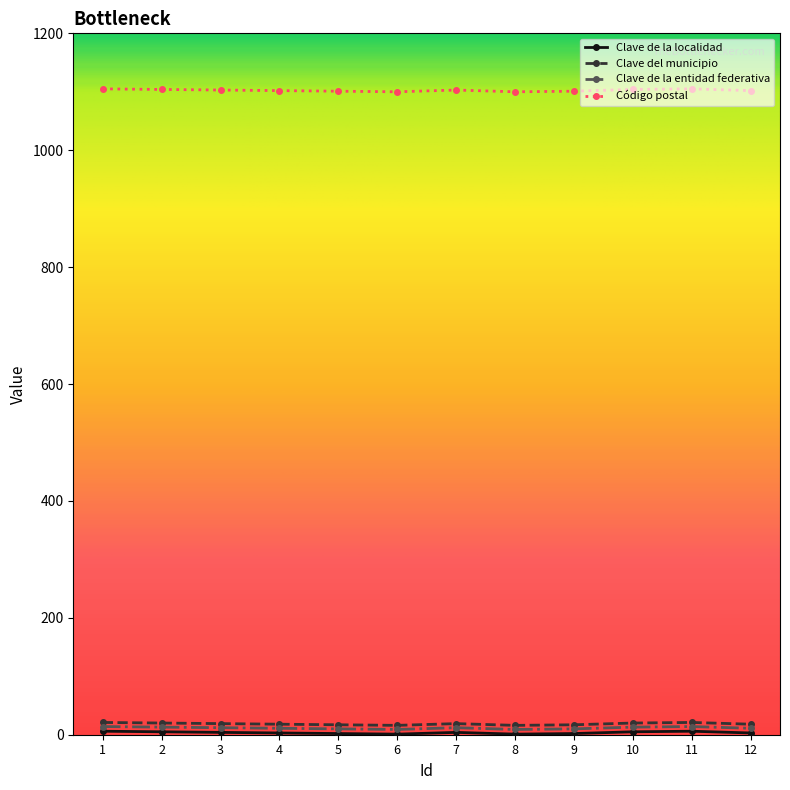

What is the maximum value shown in the chart?

1105